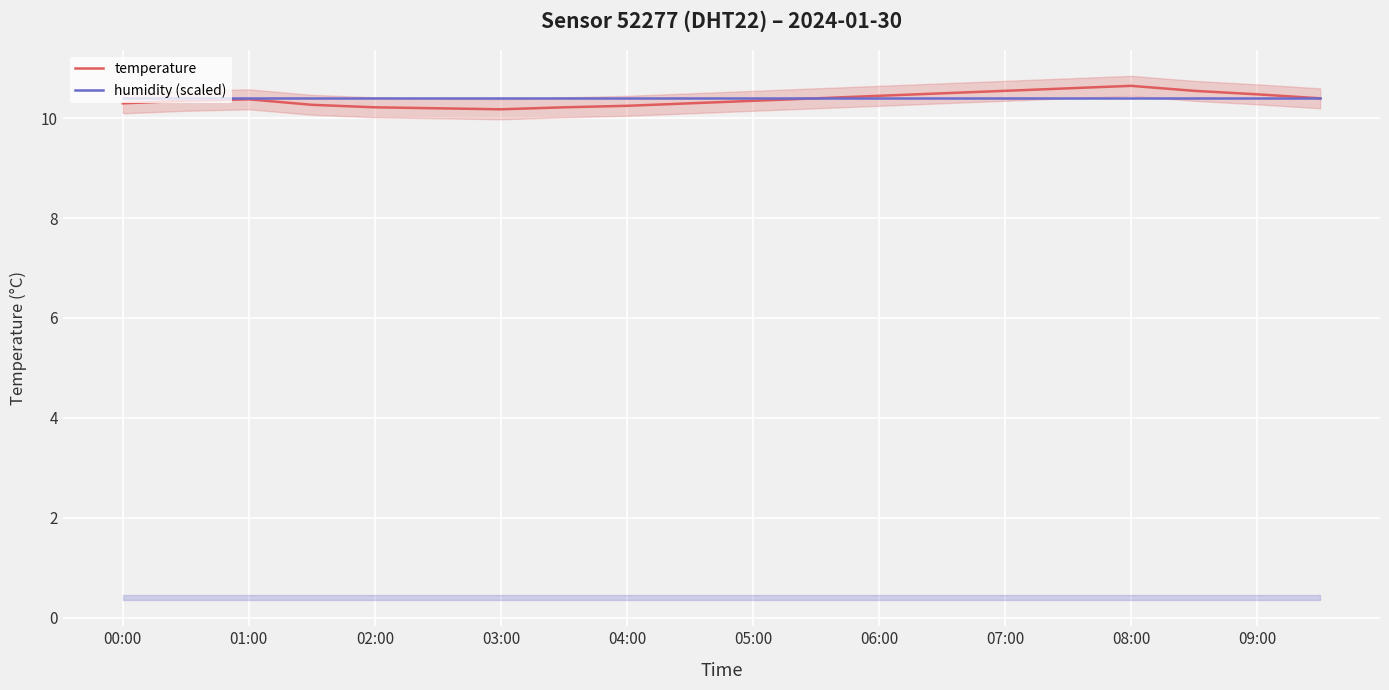

How many categories are shown in the chart?

20